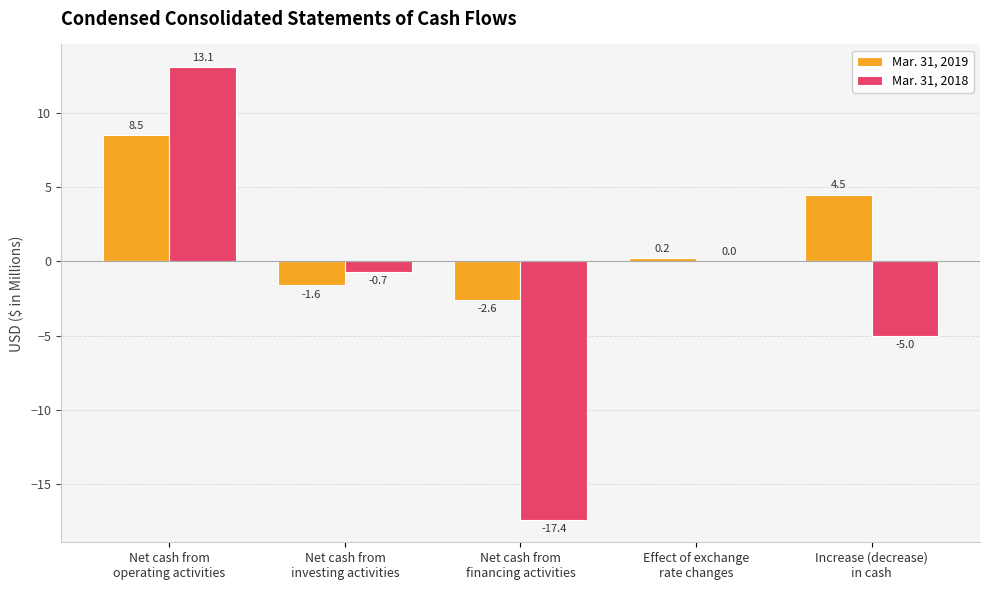

Which series has the largest total across all categories?

Mar. 31, 2019